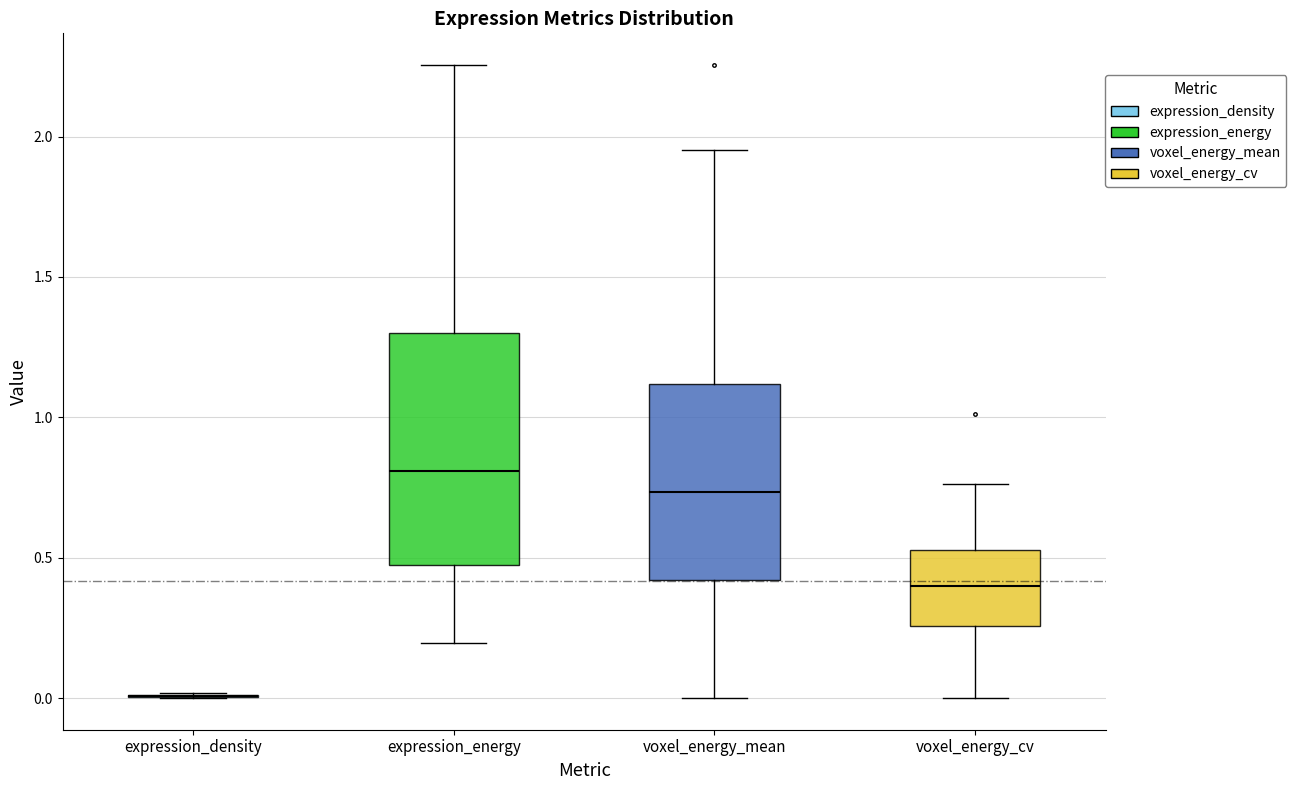

Where does the median line of the box for voxel_energy_cv sit on the y-axis? The values are not printed on the chart, so give them approximately, as read against the axis.

0.40